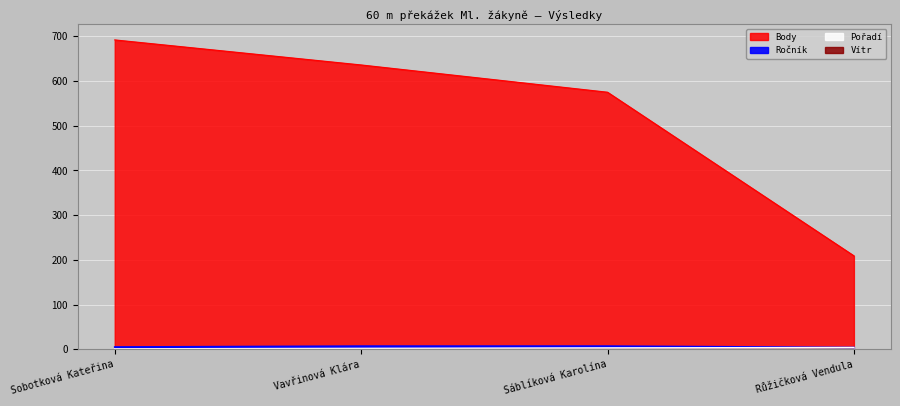

What is the difference between the second highest and second lowest values in the Body series?

61